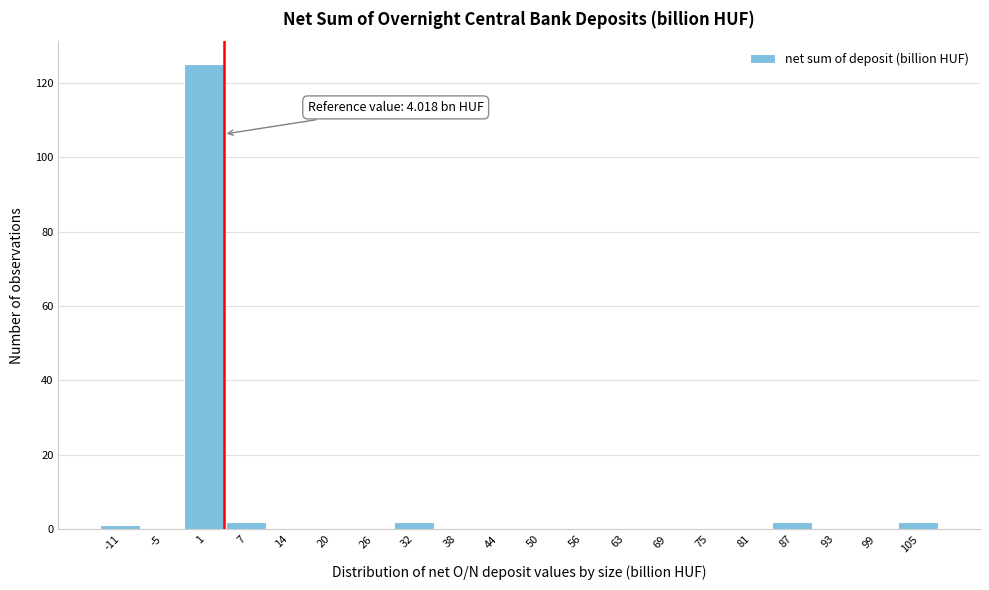

Over which range of the x-axis is the bar tallest?

-2 to 4